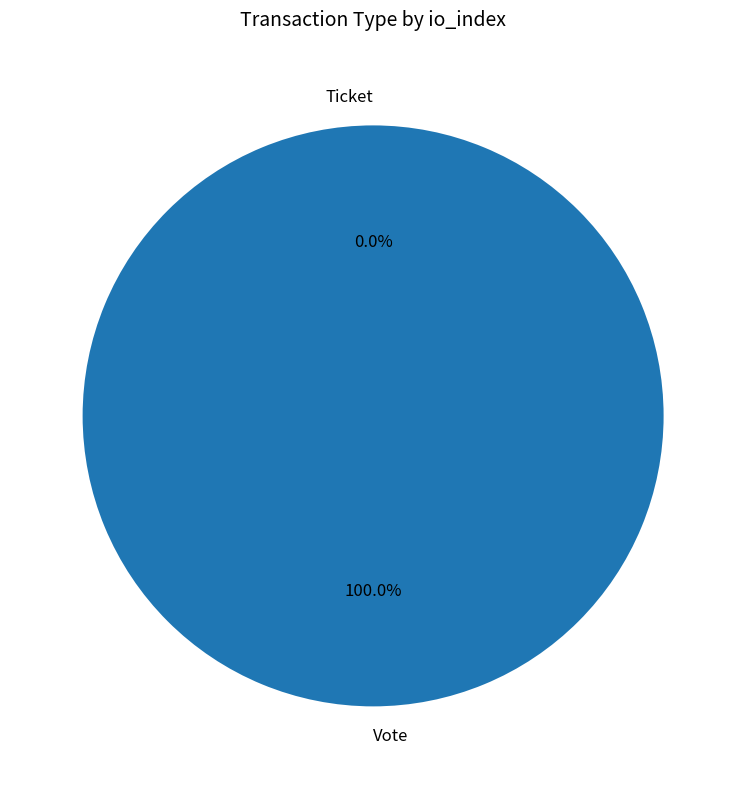

What is the change in value from Vote to Ticket?

-1